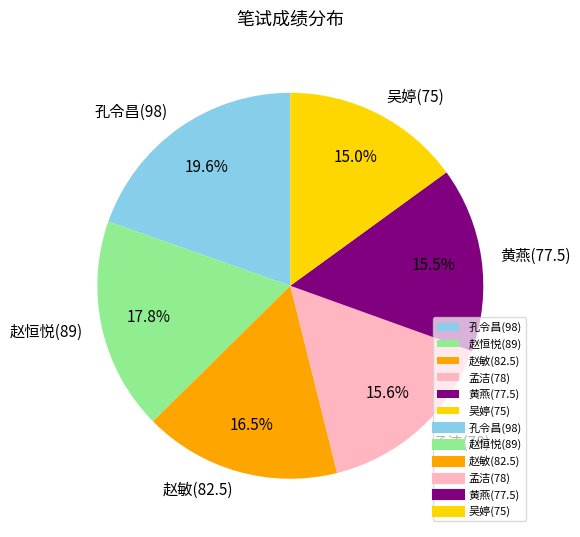

Is there a majority slice in this chart?

No